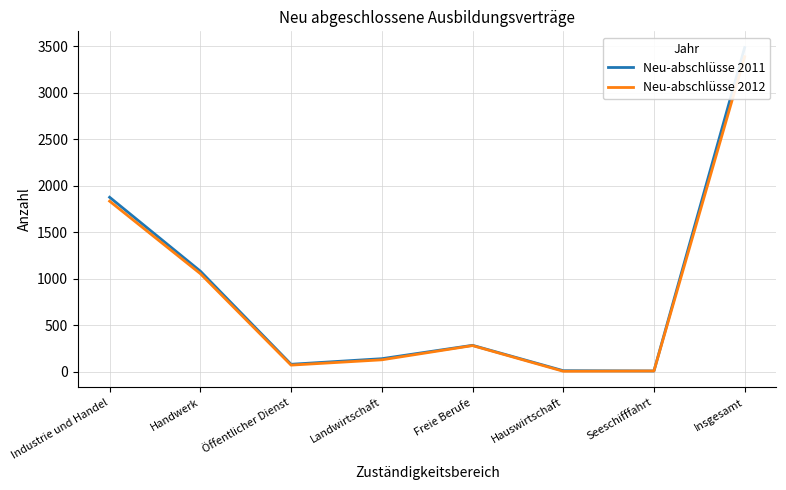

How many data points does each series have?

8